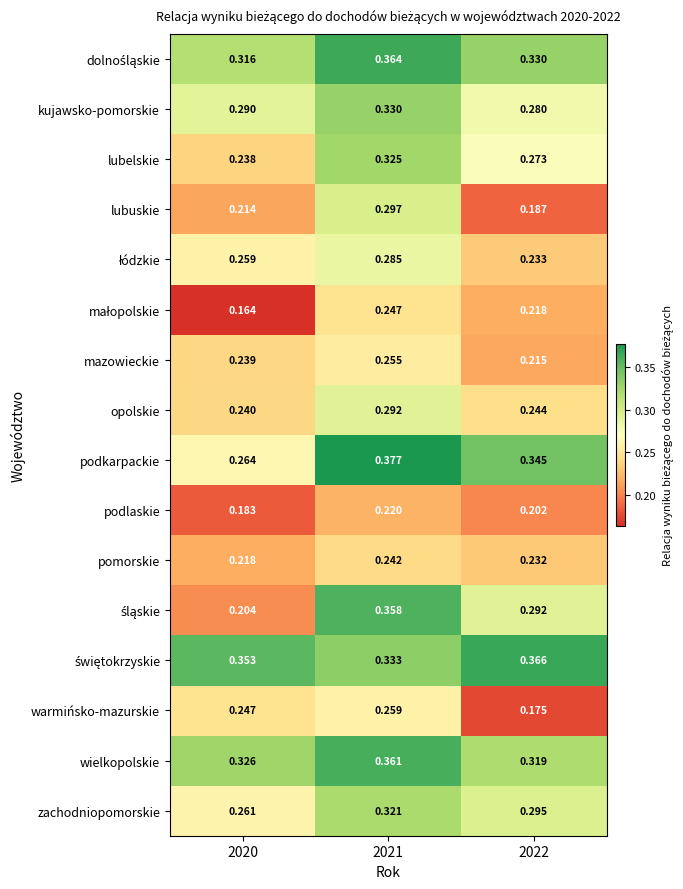

Which series changed the most between 2021 and 2022?

lubuskie